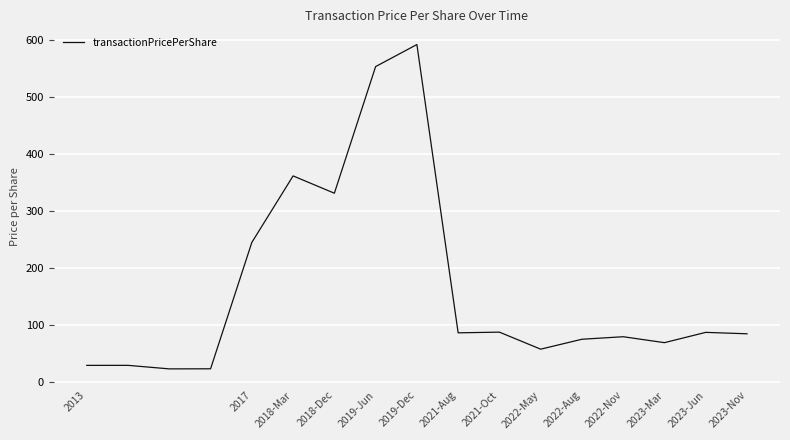

How many lines are shown in the chart?

1